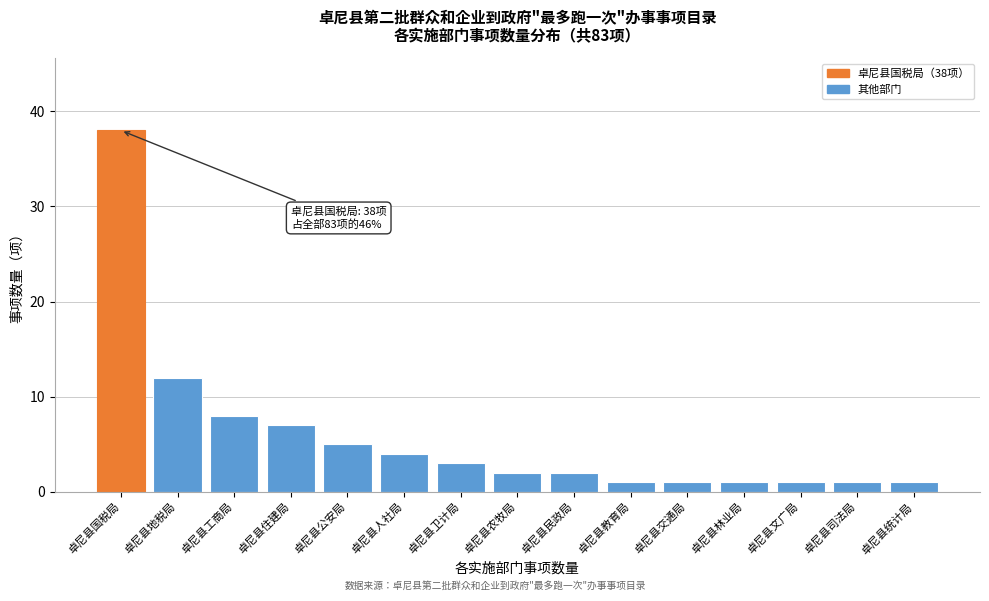

Reading right to left, what are all the values shown in this chart?

卓尼县统计局=1	卓尼县司法局=1	卓尼县文广局=1	卓尼县林业局=1	卓尼县交通局=1	卓尼县教育局=1	卓尼县民政局=2	卓尼县农牧局=2	卓尼县卫计局=3	卓尼县人社局=4	卓尼县公安局=5	卓尼县住建局=7	卓尼县工商局=8	卓尼县地税局=12	卓尼县国税局=38